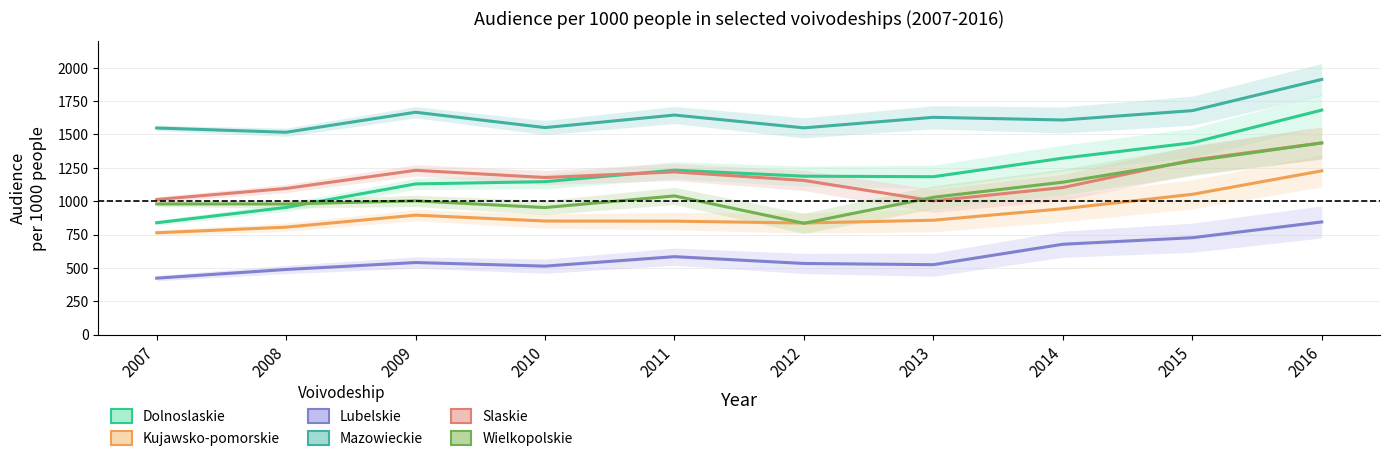

What value does the Wielkopolskie series have at 2013, to the nearest 50?

1050